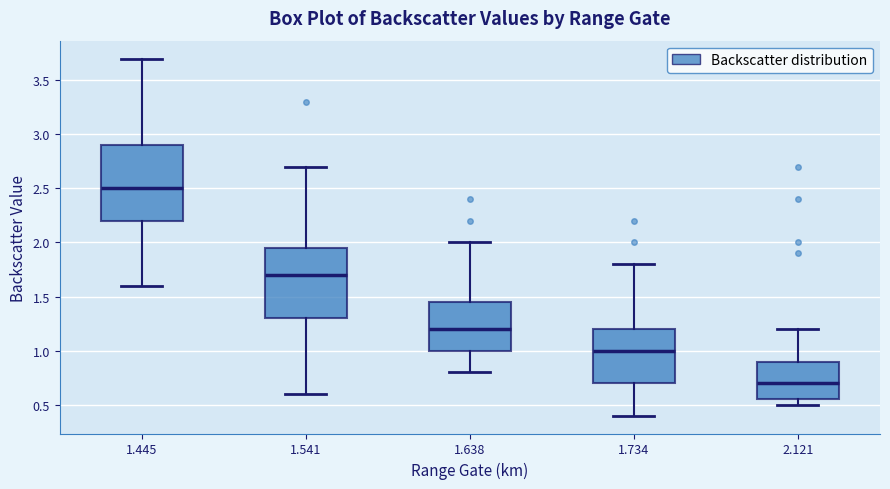

Reading left to right, transcribe this box plot: for each box, give where its median line is, the range the box spans, and where its two whiskers end, as read against the y-axis. The values are not printed on the chart, so give them approximately, as read against the axis.

1.445: median 2.50, box 2.20 to 2.90, whiskers 1.60 to 3.70
1.541: median 1.70, box 1.30 to 1.95, whiskers 0.60 to 2.70
1.638: median 1.20, box 1.00 to 1.45, whiskers 0.80 to 2.00
1.734: median 1.00, box 0.70 to 1.20, whiskers 0.40 to 1.80
2.121: median 0.70, box 0.55 to 0.90, whiskers 0.50 to 1.20